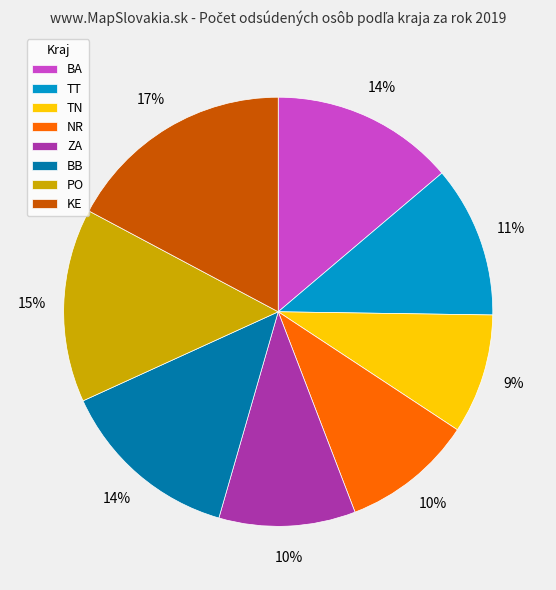

Is there any slice that represents more than half of the pie?

No